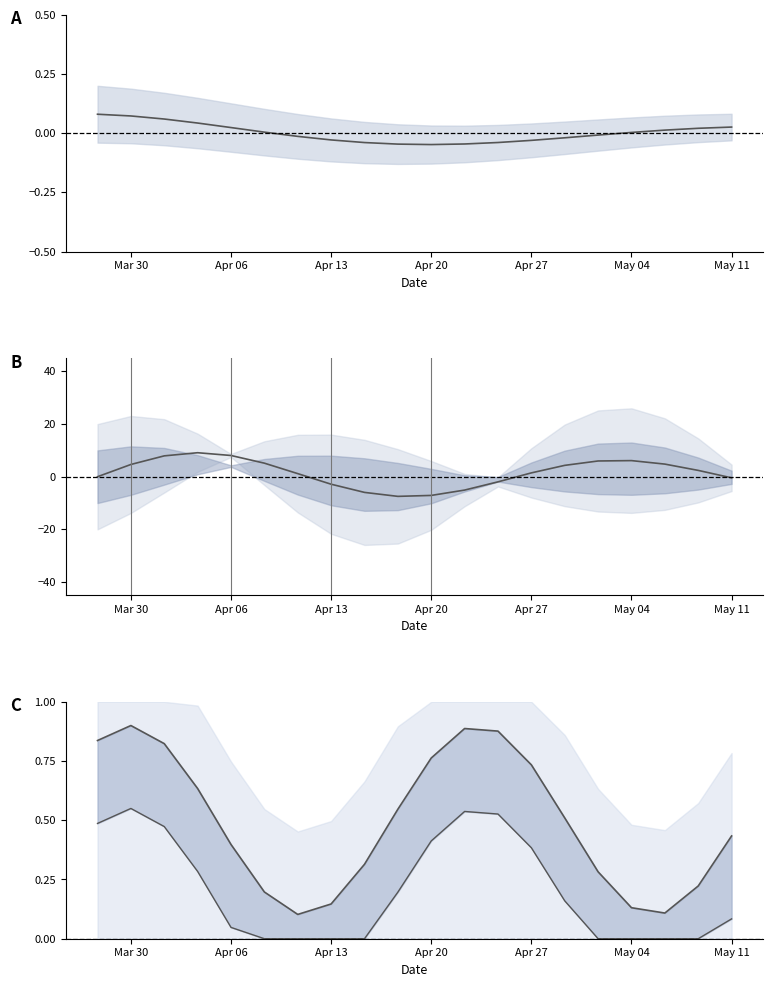

Which category has the lowest value in the col_1_I lower series?

May 04